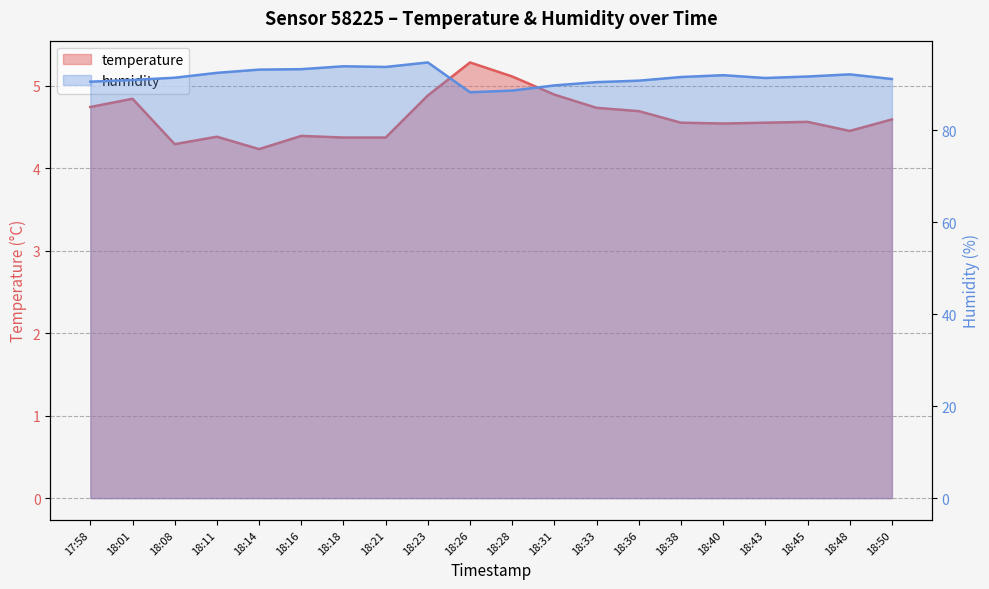

Which series has the largest range (max minus min)?

humidity